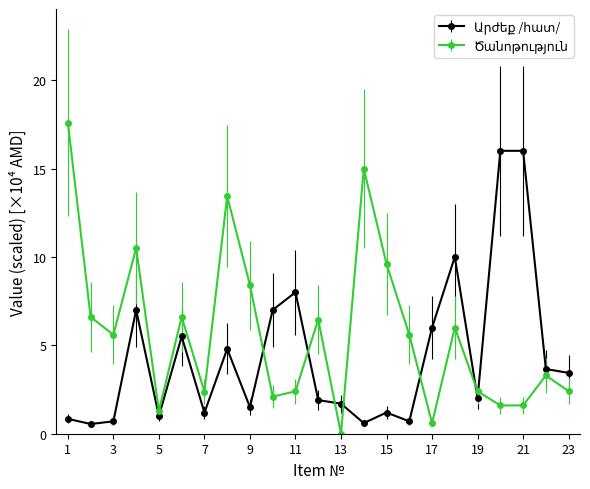

Count the number of categories in the chart.

23